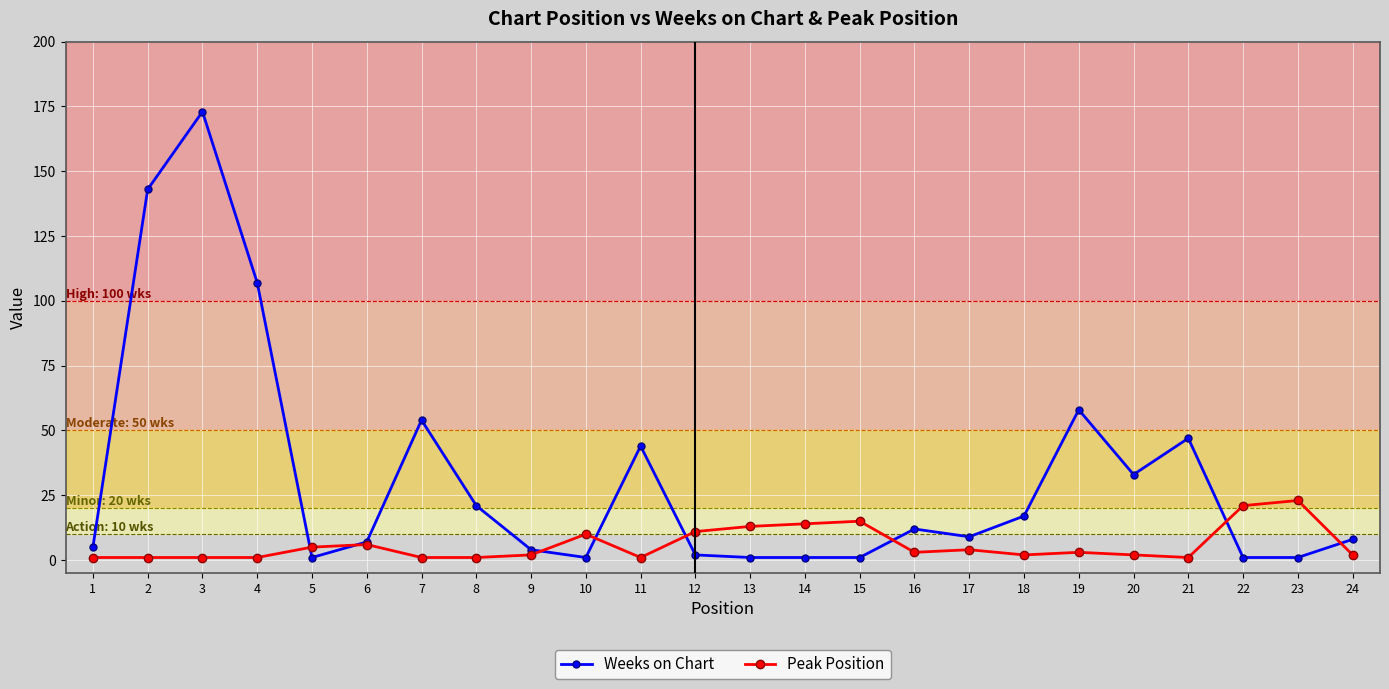

At how many categories does at least one series exceed 70?

3